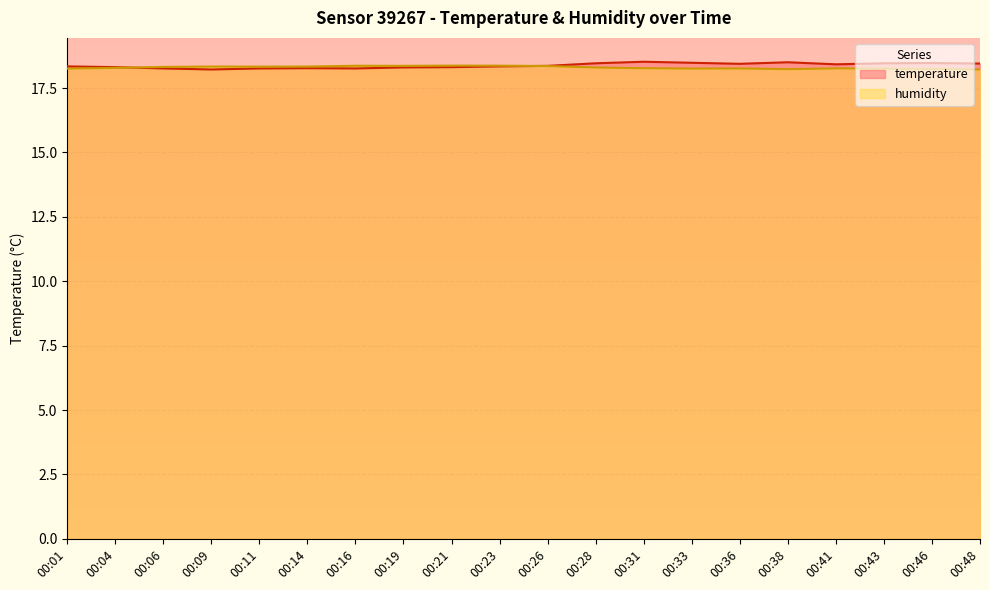

At which category does humidity reach its first local peak?

00:09